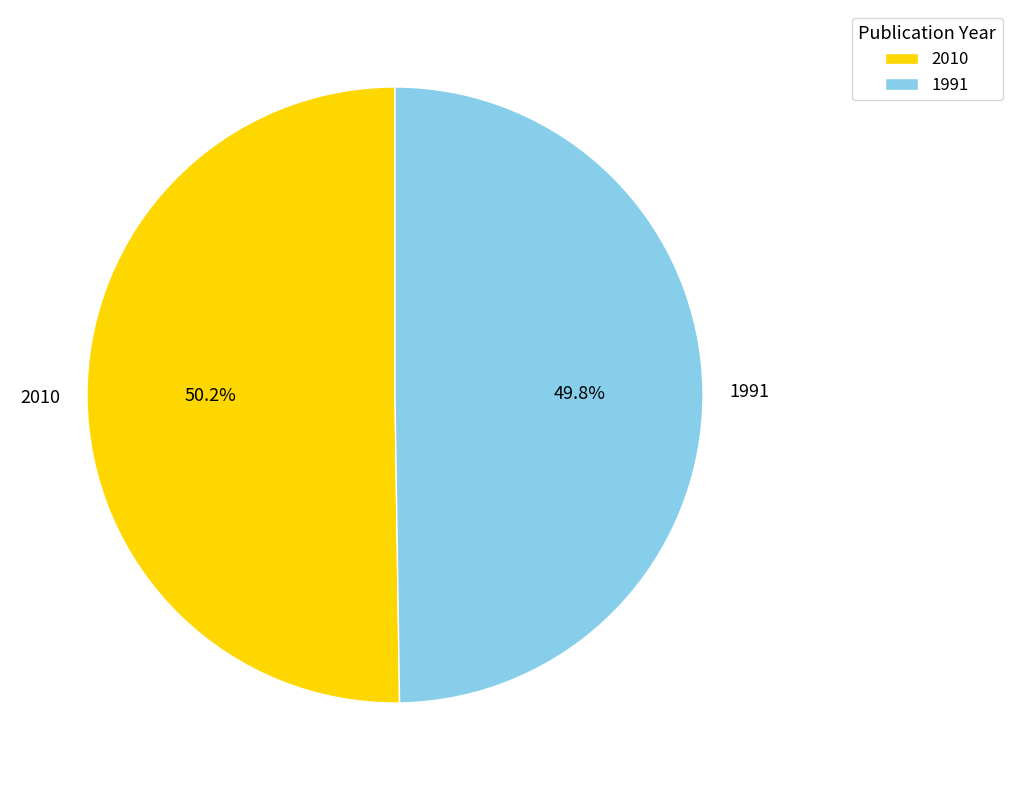

Is the sum of 1991 and 2010 greater than half?

Yes